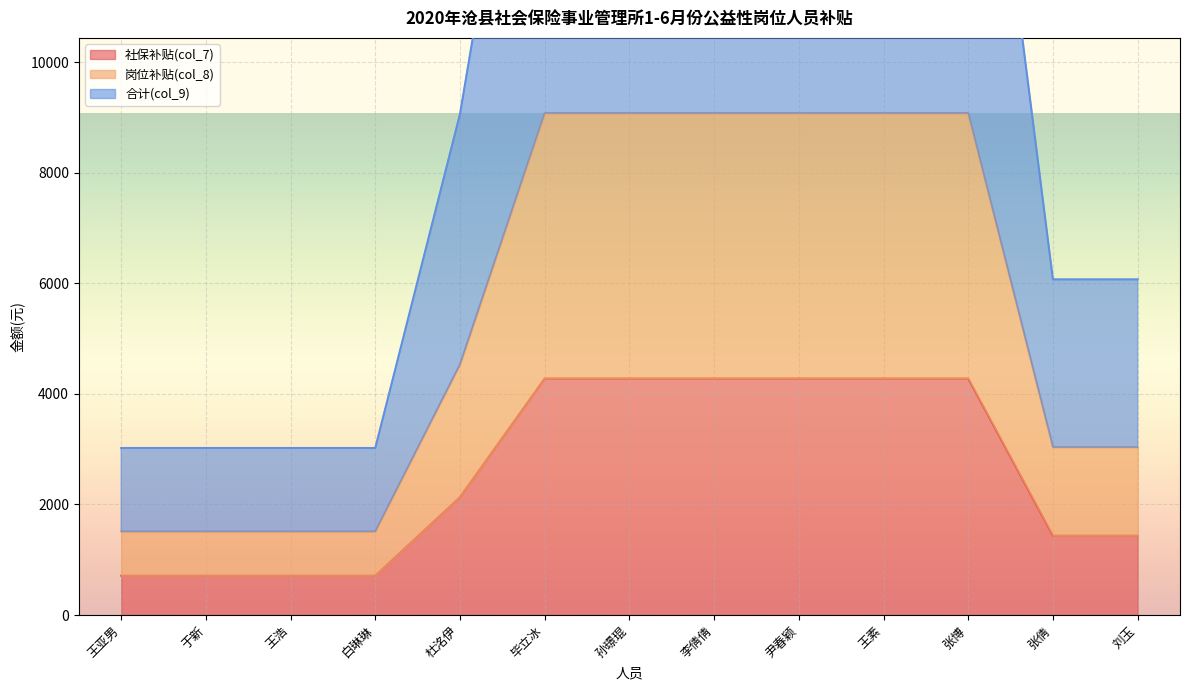

What is the value of the 合计(col_9) point at the 2nd from the left?

3021.9